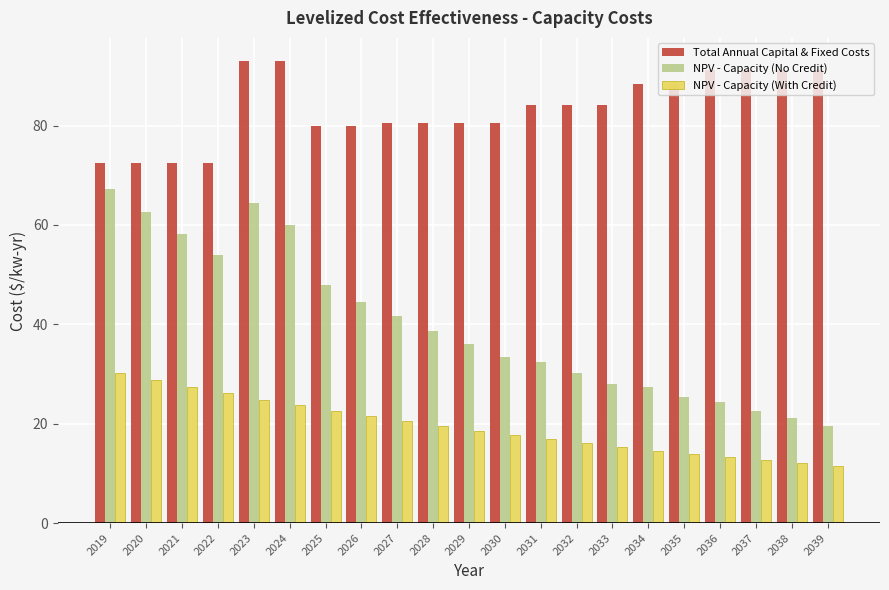

What is the spread (max minus min) of values at 2028?

61.0